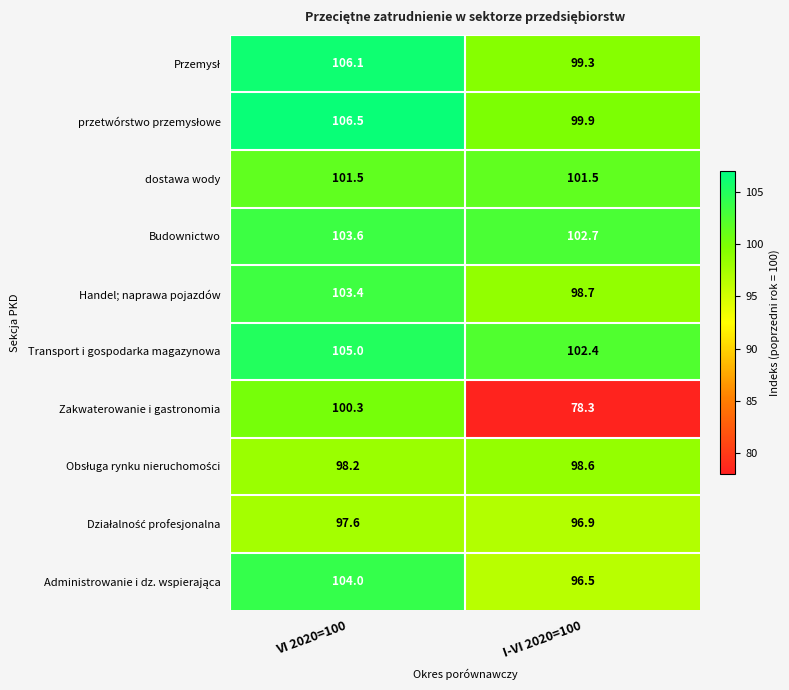

The value of dostawa wody at VI 2020=100 is 56.9. True or false?

False